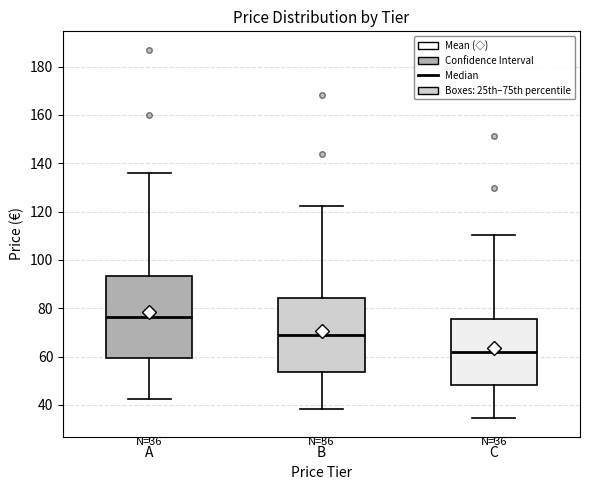

Which box's median line is the lowest?

C